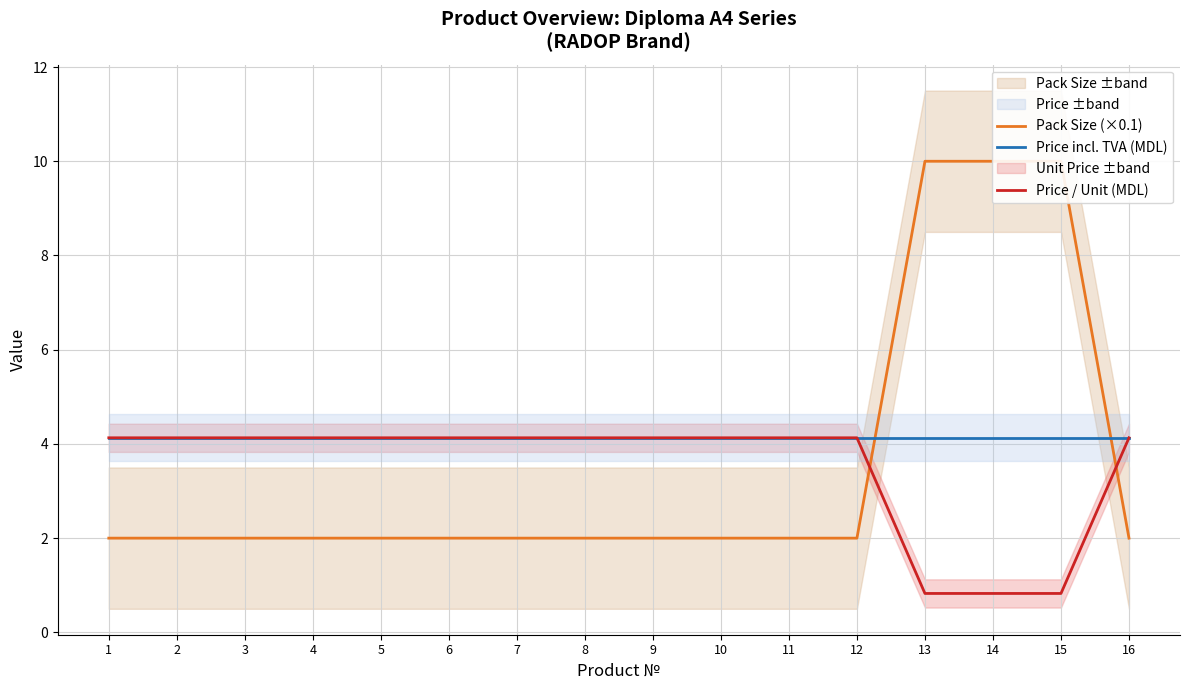

Where do Price / Unit (MDL) and Pack Size (×0.1) first cross each other?

12 and 13